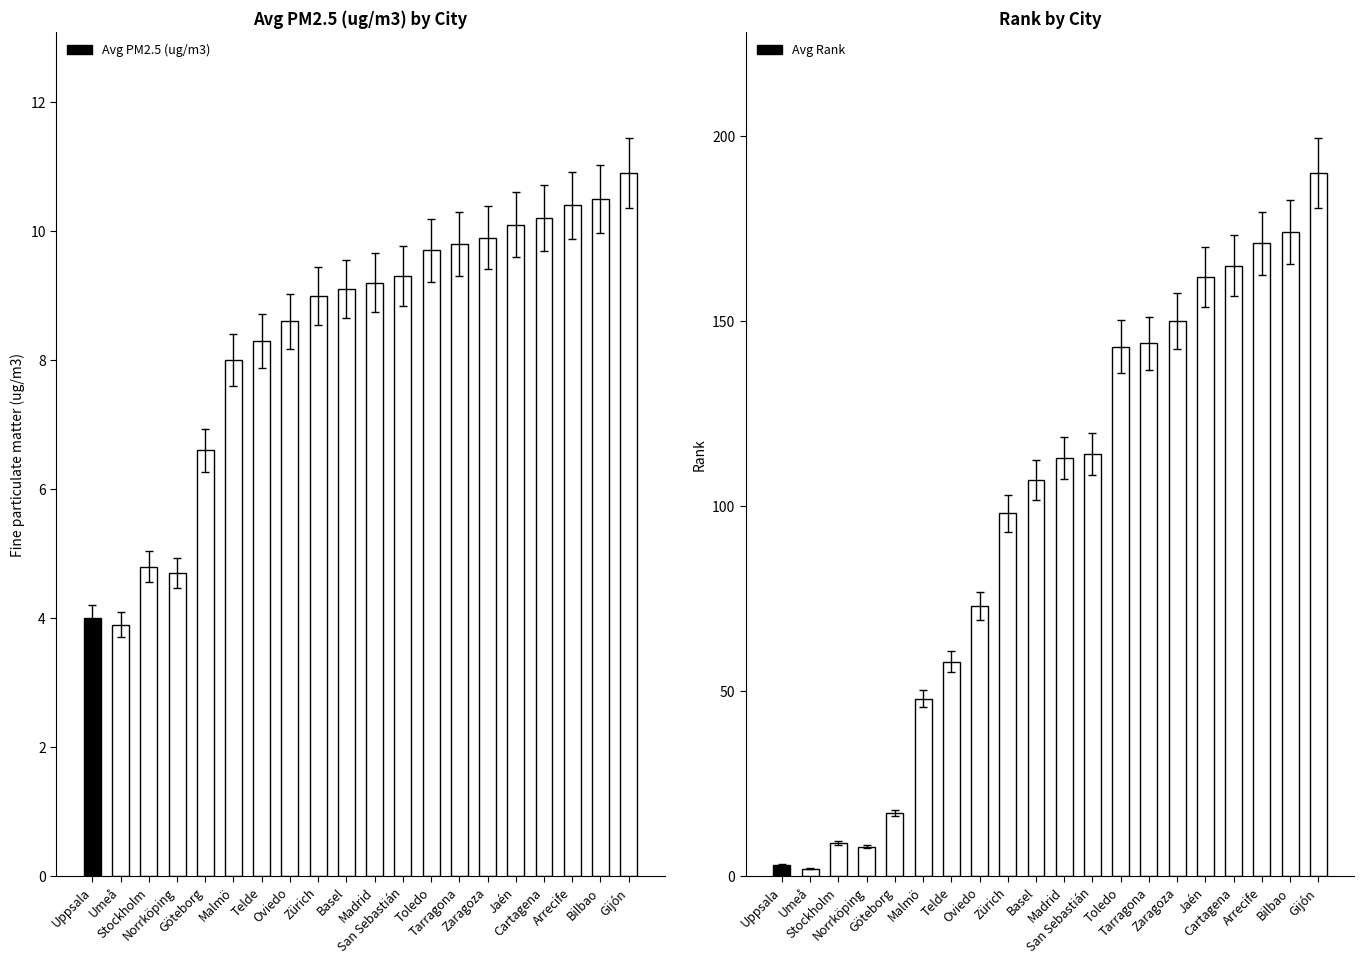

Reading right to left, list all the values displayed in this chart.

Avg PM2.5 (ug/m3): Gijón=10.9	Bilbao=10.5	Arrecife=10.4	Cartagena=10.2	Jaén=10.1	Zaragoza=9.9	Tarragona=9.8	Toledo=9.7	San Sebastián=9.3	Madrid=9.2	Basel=9.1	Zürich=9.0	Oviedo=8.6	Telde=8.3	Malmö=8.0	Göteborg=6.6	Norrköping=4.7	Stockholm=4.8	Umeå=3.9	Uppsala=4.0
Avg Rank: Gijón=190.0	Bilbao=174.0	Arrecife=171.0	Cartagena=165.0	Jaén=162.0	Zaragoza=150.0	Tarragona=144.0	Toledo=143.0	San Sebastián=114.0	Madrid=113.0	Basel=107.0	Zürich=98.0	Oviedo=73.0	Telde=58.0	Malmö=48.0	Göteborg=17.0	Norrköping=8.0	Stockholm=9.0	Umeå=2.0	Uppsala=3.0